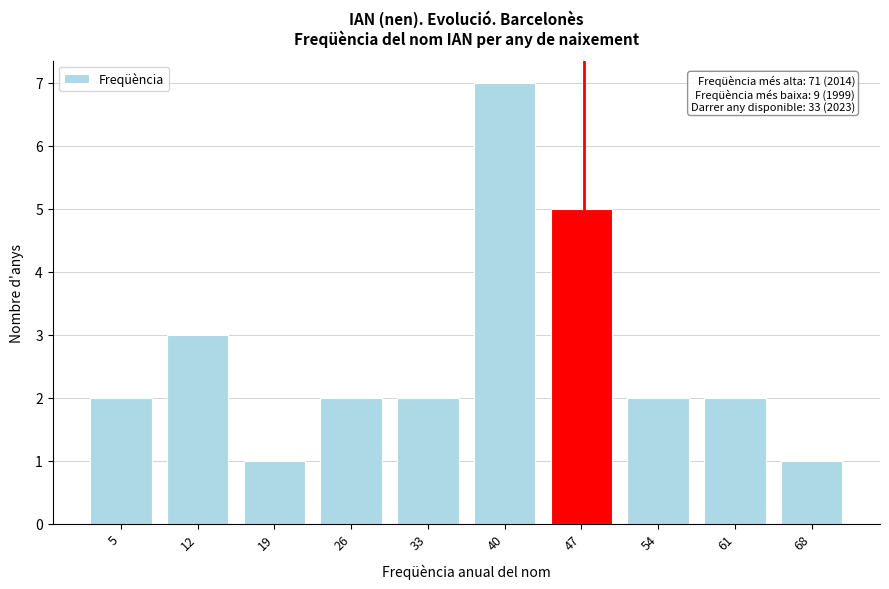

Reading left to right, what are all the values shown in this chart?

5=2	12=3	19=1	26=2	33=2	40=7	47=5	54=2	61=2	68=1